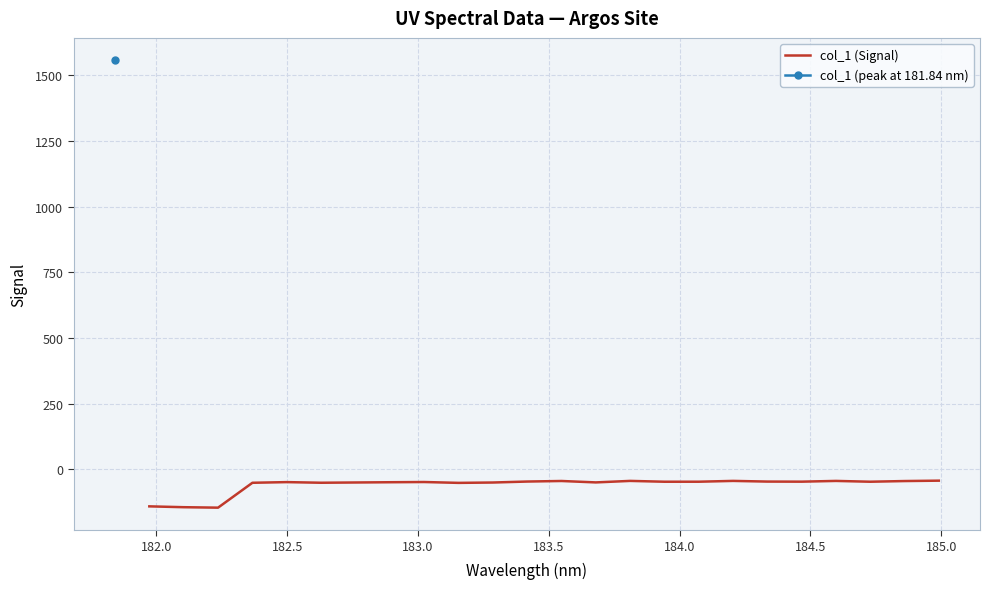

How many points are lower than both their immediate neighbors (excluding endpoints)?

7